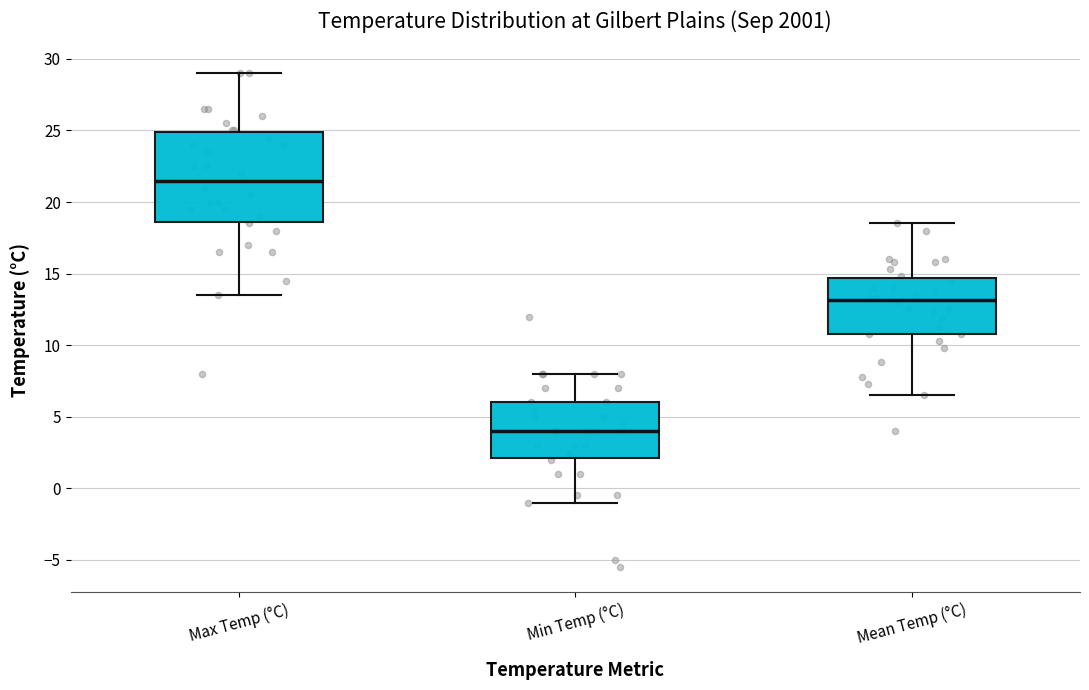

Reading left to right, transcribe this box plot: for each box, give where its median line is, the range the box spans, and where its two whiskers end, as read against the y-axis. The values are not printed on the chart, so give them approximately, as read against the axis.

Max Temp (°C): median 21.5, box 18.5 to 25.0, whiskers 13.5 to 29.0
Min Temp (°C): median 4.0, box 2.0 to 6.0, whiskers -1.0 to 8.0
Mean Temp (°C): median 13.0, box 11.0 to 14.5, whiskers 6.5 to 18.5